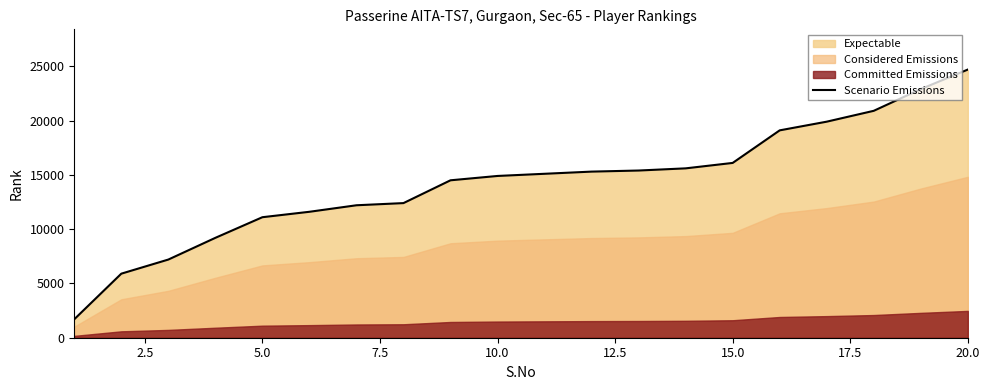

What is the lowest value of the Scenario Emissions series?

1700